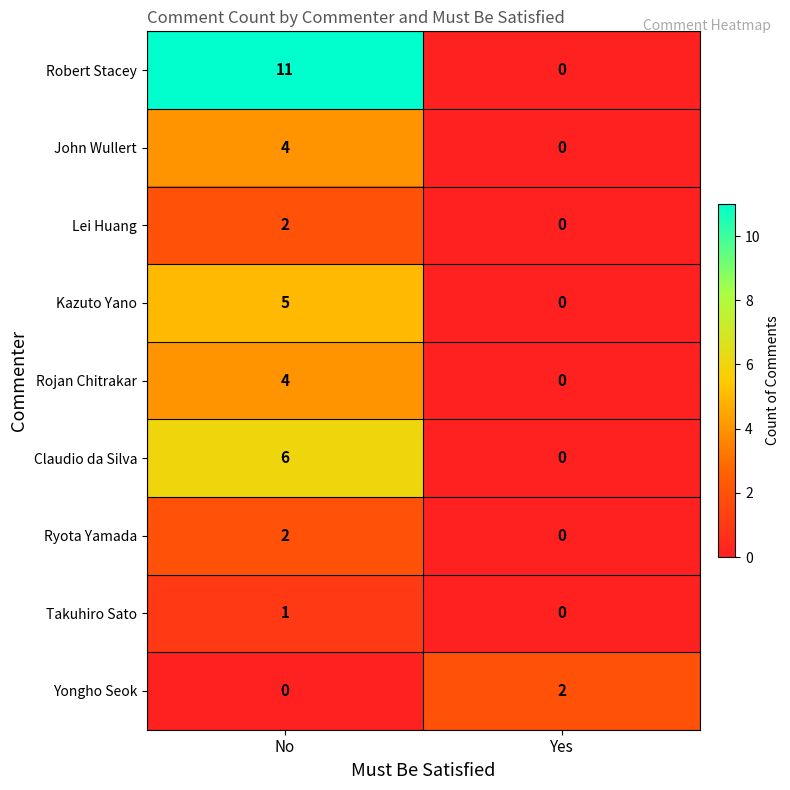

The value of Robert Stacey at Yes is 0. True or false?

True